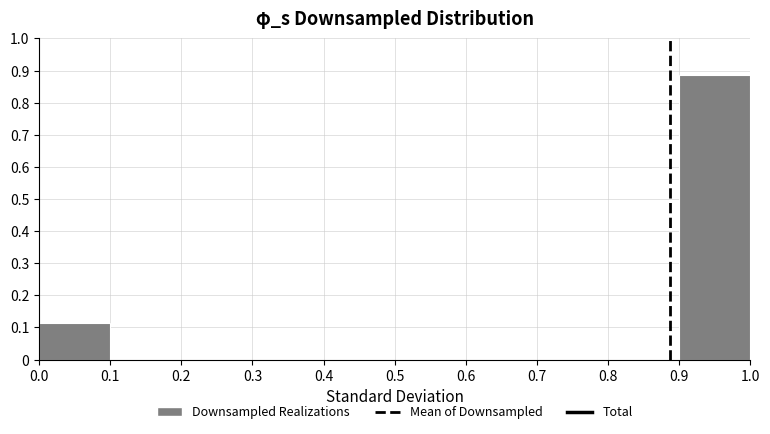

Which range on the x-axis has the tallest bar?

0.9 to 1.0